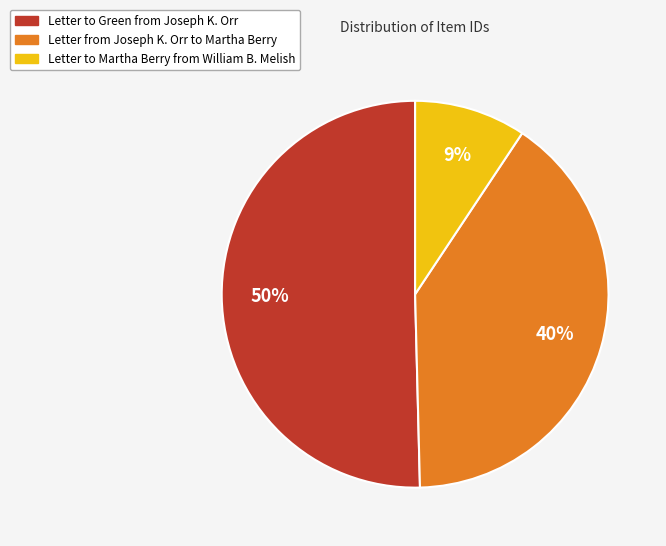

To the nearest percent, what portion does Letter from Joseph K. Orr to Martha Berry represent?

40%